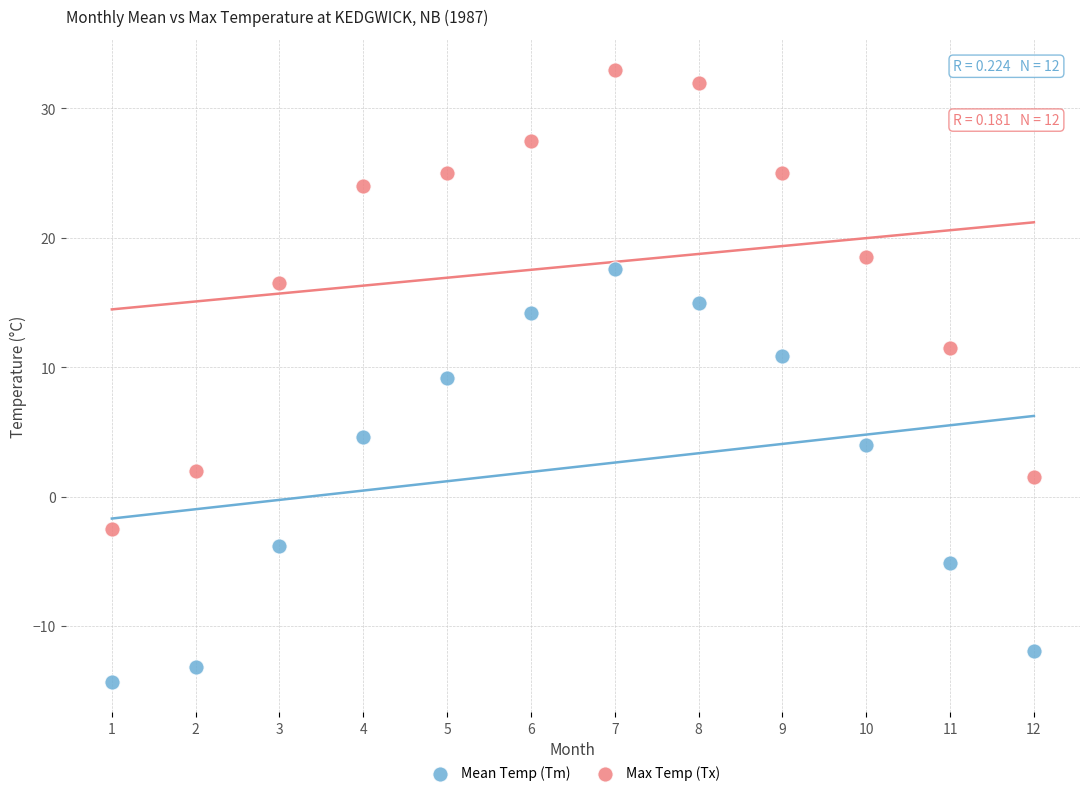

Across all data points, what is the range of X values (max minus min)?

11.0